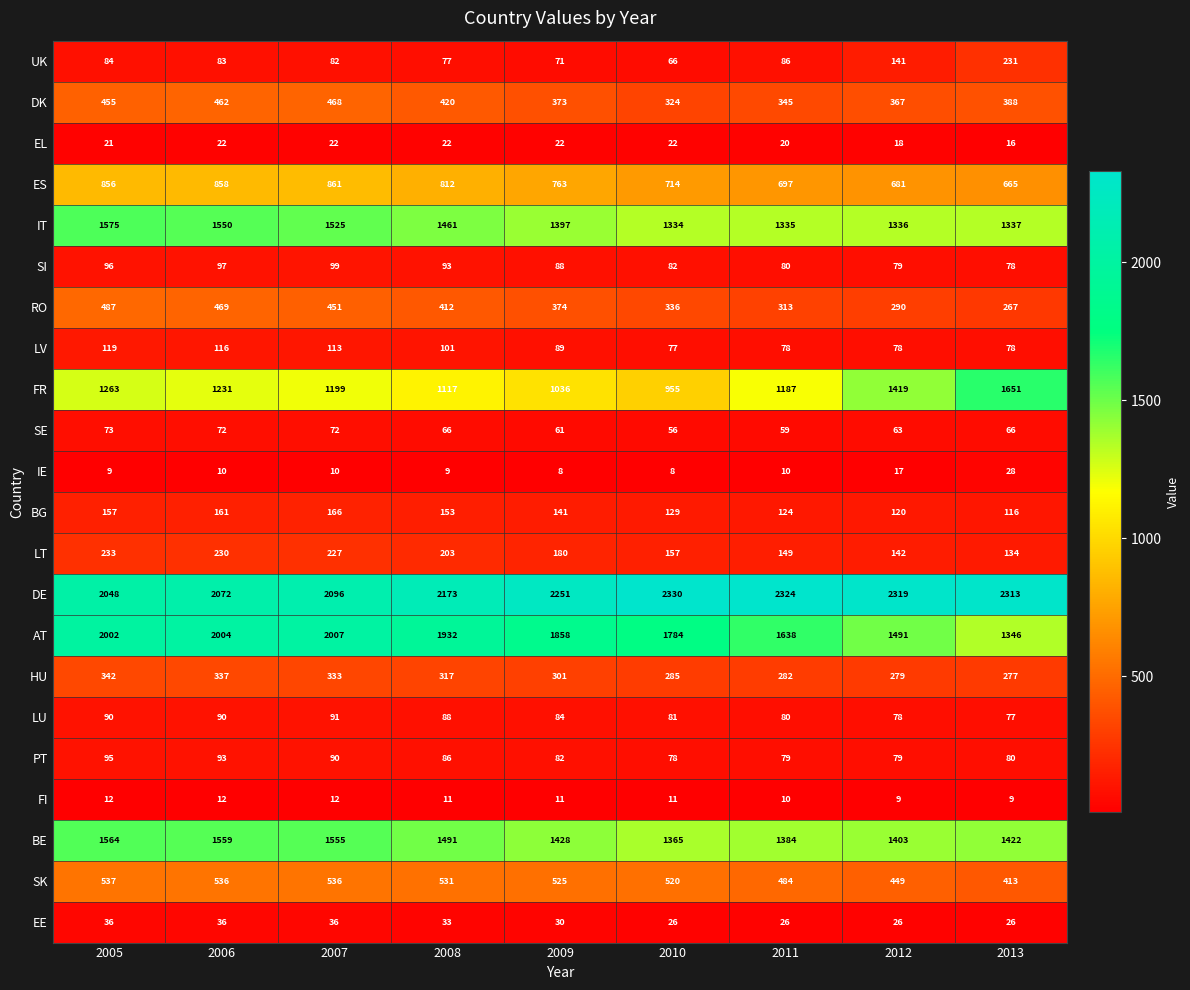

True or false: DE has a value of 2096 at 2007.

True